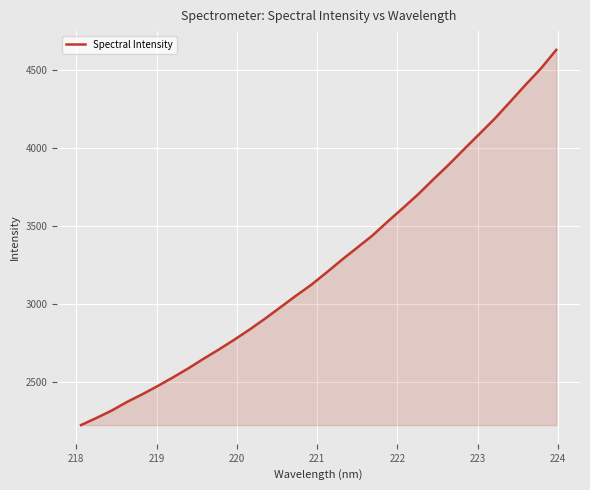

What is the minimum value shown in the chart?

2227.2